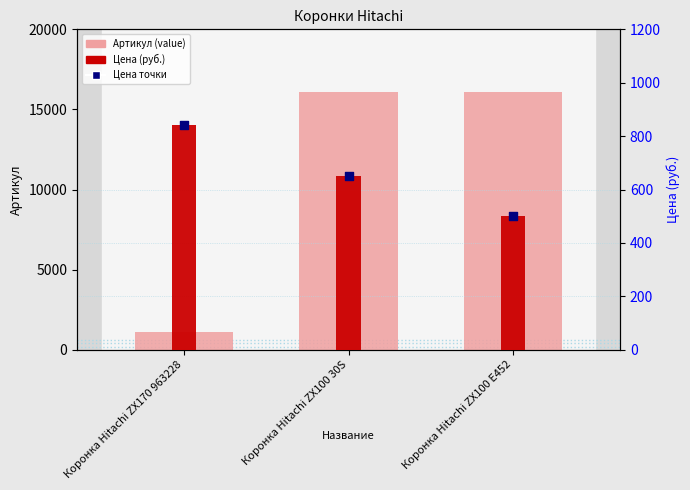

Which series has the widest spread of Y values?

Артикул (value)